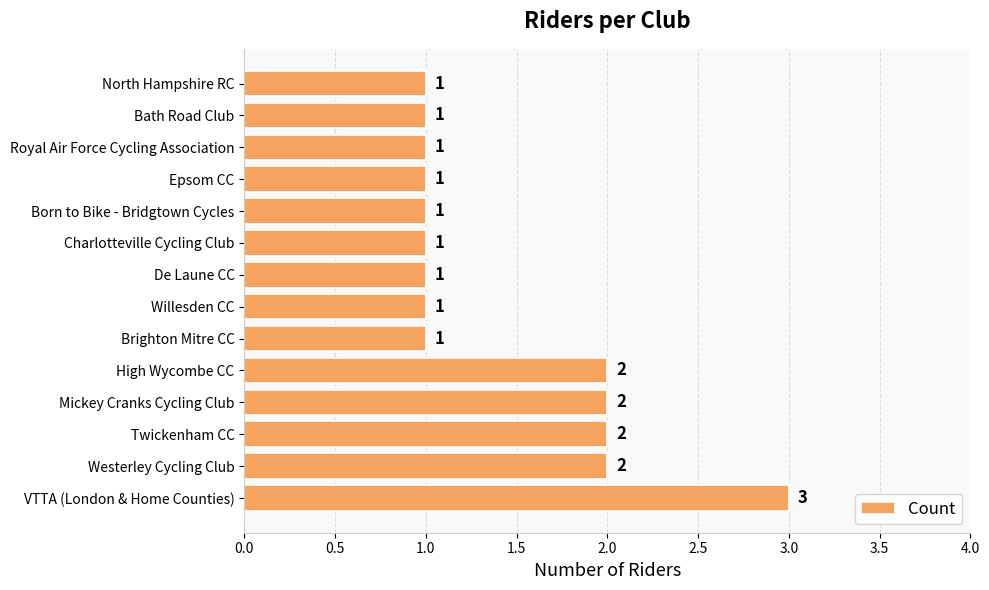

What is the ratio of the value at VTTA (London & Home Counties) to the value at Bath Road Club?

3.0